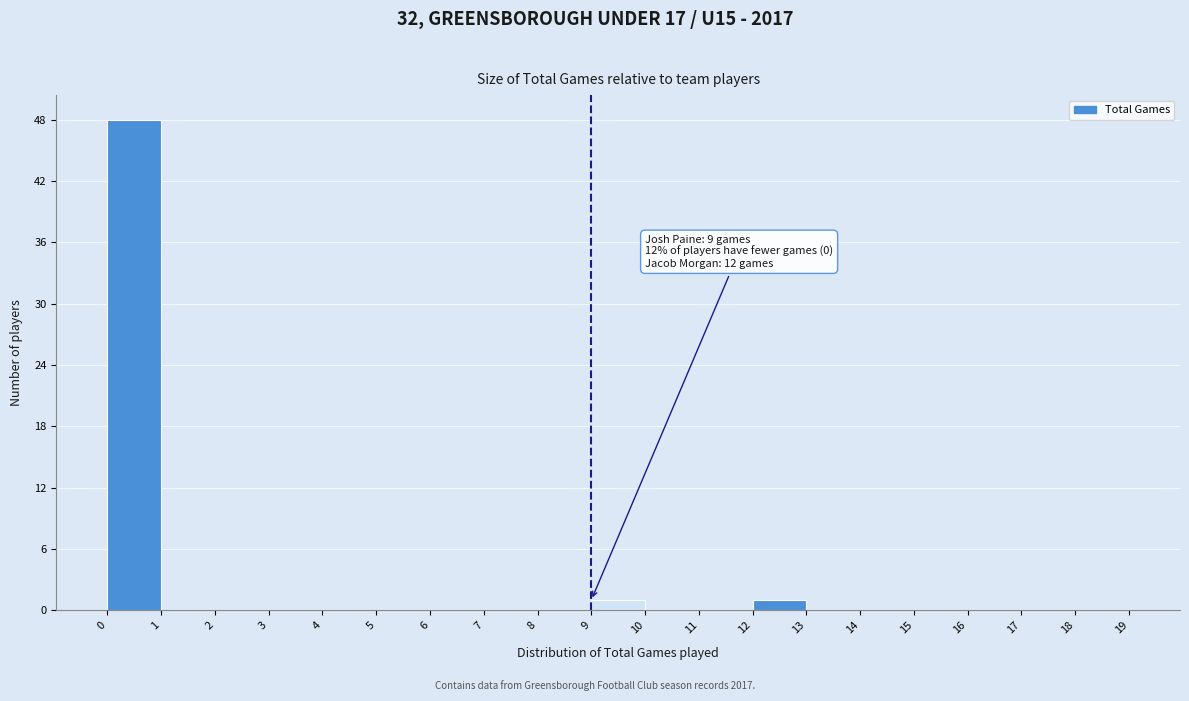

Which range on the x-axis has the tallest bar?

0 to 1